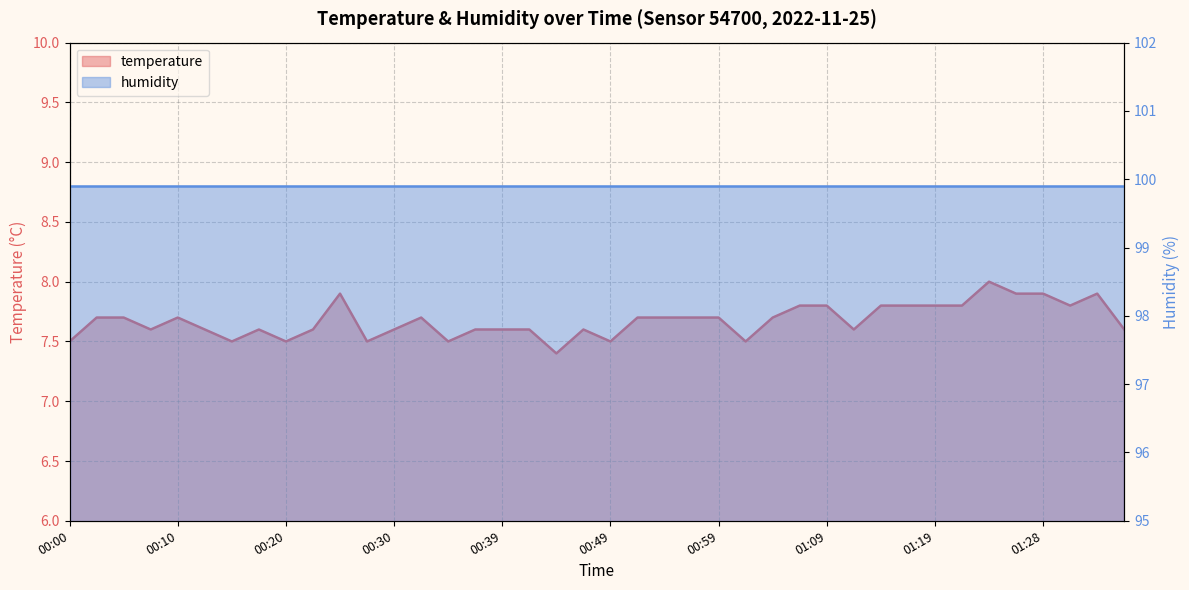

Reading right to left, list all the values displayed in this chart.

7.6	7.9	7.8	7.9	7.9	8.0	7.8	7.8	7.8	7.8	7.6	7.8	7.8	7.7	7.5	7.7	7.7	7.7	7.7	7.5	7.6	7.4	7.6	7.6	7.6	7.5	7.7	7.6	7.5	7.9	7.6	7.5	7.6	7.5	7.6	7.7	7.6	7.7	7.7	7.5